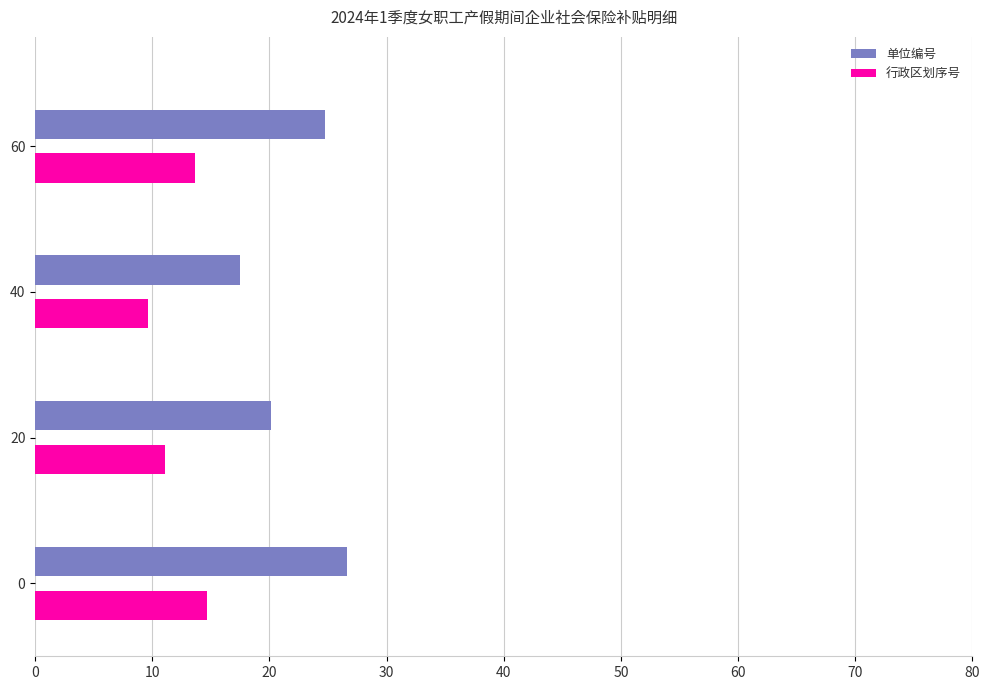

What is the sum of all 行政区划序号 values?

48.9